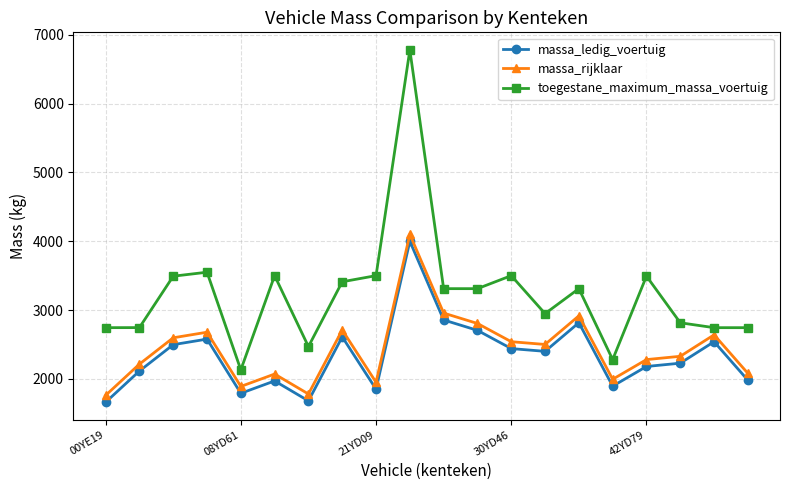

How many interior local peaks does the massa_ledig_voertuig series have?

6